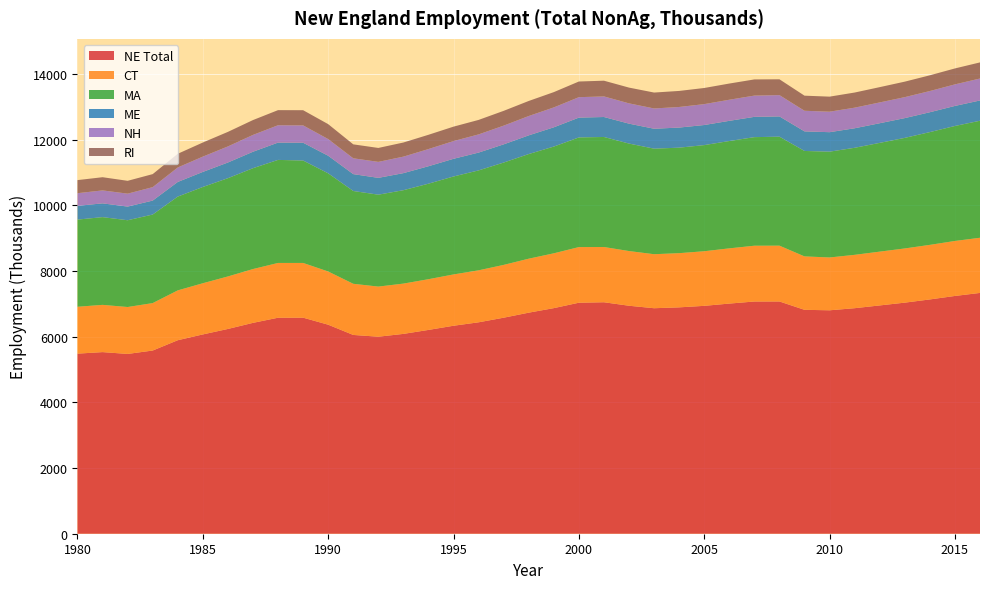

Reading right to left, what are all the values shown in this chart?

NE Total: 7331.5	7239.1	7133.4	7035.4	6950.7	6866.6	6802.7	6817.1	7071.4	7070.0	7007.1	6938.2	6892.2	6865.6	6941.0	7047.5	7033.5	6868.4	6730.5	6577.2	6437.0	6332.2	6205.0	6084.1	5998.4	6052.0	6363.9	6578.2	6576.4	6420.1	6234.6	6067.9	5891.5	5577.6	5473.8	5529.4	5483.2
CT: 1679.5	1674.1	1661.2	1650.0	1637.7	1624.3	1607.9	1626.3	1699.1	1698.5	1681.1	1662.4	1649.8	1644.4	1665.2	1681.5	1693.7	1669.1	1643.2	1607.5	1582.8	1562.1	1544.0	1531.0	1526.0	1557.4	1620.1	1665.8	1667.5	1638.2	1598.4	1558.3	1517.4	1444.2	1428.6	1438.3	1426.9
MA: 3562.8	3500.8	3433.4	3366.9	3311.5	3259.3	3221.8	3210.3	3318.1	3305.9	3268.1	3231.6	3212.2	3213.4	3272.4	3350.4	3338.6	3249.9	3186.2	3116.2	3042.1	2982.6	2908.3	2843.9	2798.3	2825.4	2988.7	3118.0	3137.7	3070.7	2991.8	2931.2	2855.7	2696.2	2641.9	2671.5	2653.9
ME: 617.2	610.6	605.1	601.8	598.1	594.5	593.0	596.2	617.3	617.8	614.6	611.6	611.9	606.9	606.6	608.0	603.5	586.5	569.3	554.0	542.6	538.2	531.5	519.4	512.0	513.7	535.1	541.9	527.0	501.0	477.4	458.5	445.7	425.1	415.5	419.3	418.4
NH: 668.7	656.4	645.6	638.6	633.4	627.2	624.0	627.7	648.6	647.5	642.4	636.1	626.9	617.3	618.0	627.0	622.0	605.8	588.9	570.1	553.7	539.8	523.1	502.4	486.8	482.0	507.9	528.9	528.8	512.7	490.0	466.0	441.5	409.3	394.4	394.5	385.4
RI: 490.2	485.1	478.6	471.5	465.4	460.5	458.0	459.4	481.1	492.0	493.0	491.1	488.5	484.3	479.4	478.5	476.9	465.5	457.9	450.1	440.8	439.1	434.2	429.9	424.1	424.3	454.2	461.9	459.3	451.9	442.6	429.2	416.3	396.3	390.5	401.5	398.4